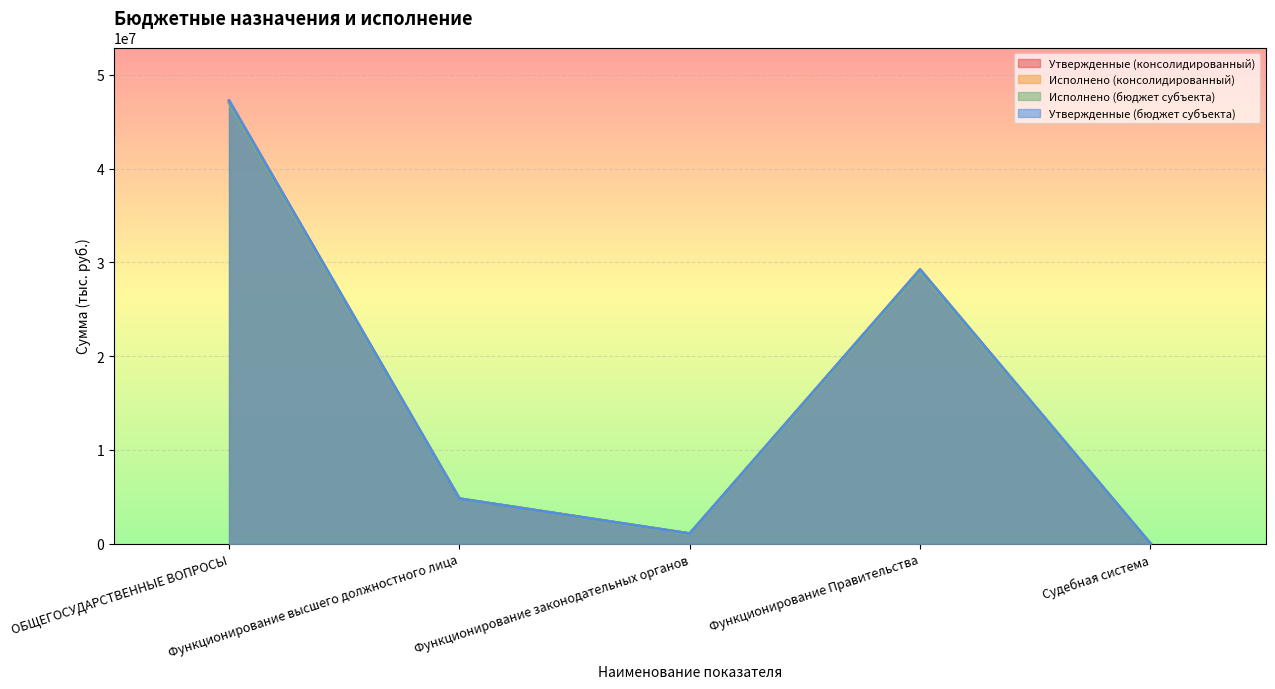

True or false: Утвержденные (консолидированный) and Исполнено (бюджет субъекта) intersect in this chart.

False